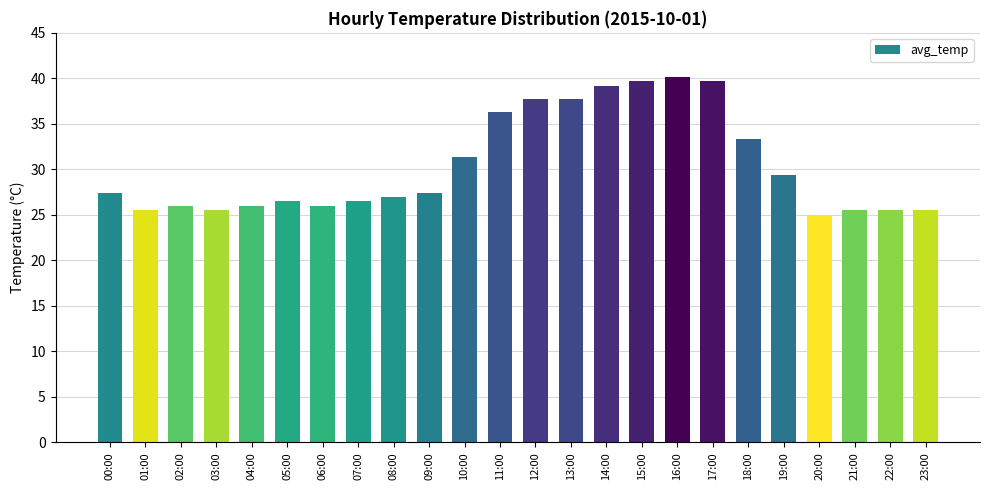

What is the difference between the maximum and second lowest values?

14.7